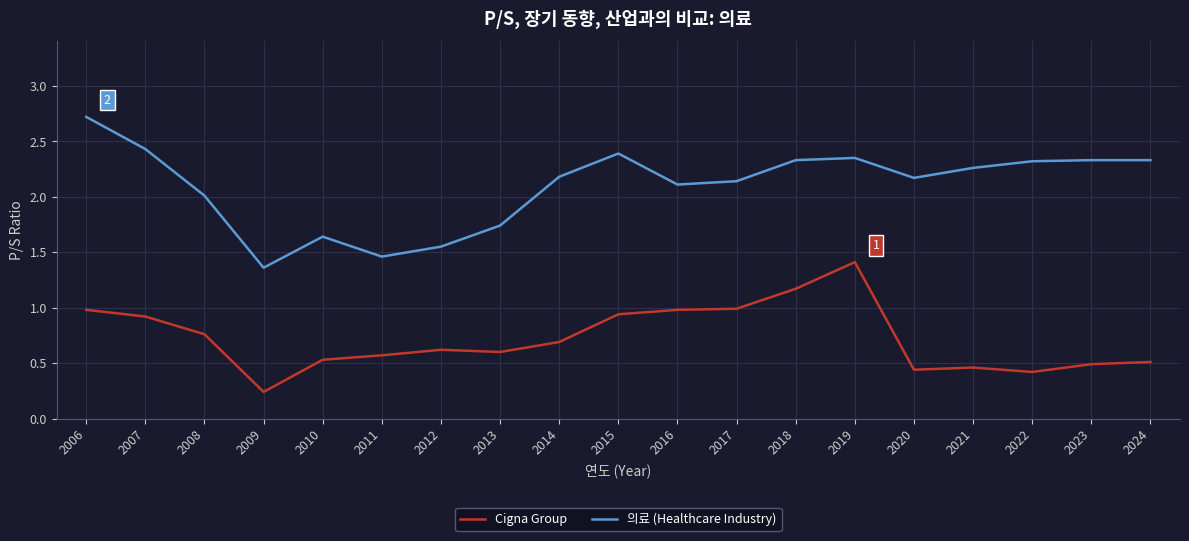

At which label does 의료 (Healthcare Industry) reach its peak?

2006